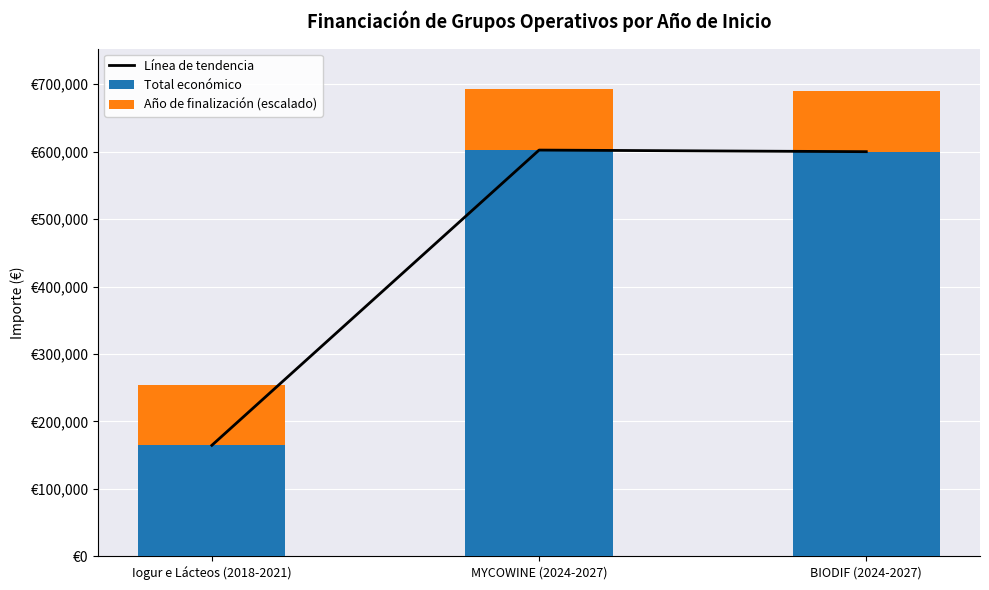

Which label corresponds to the largest value in the chart?

MYCOWINE (2024-2027)